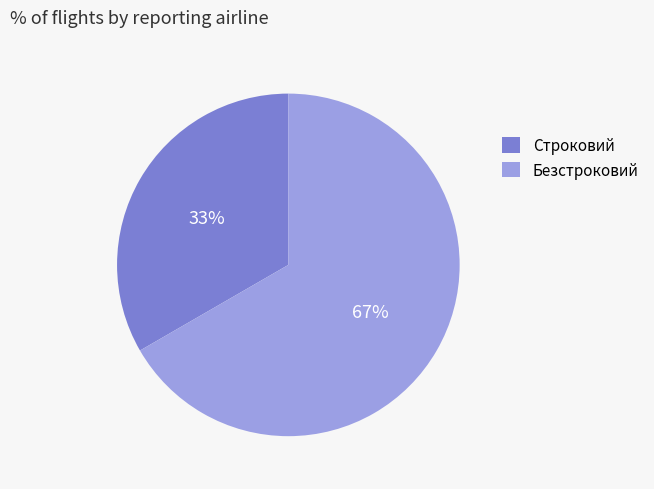

To the nearest percent, what is the combined percentage of Безстроковий and Строковий?

100%